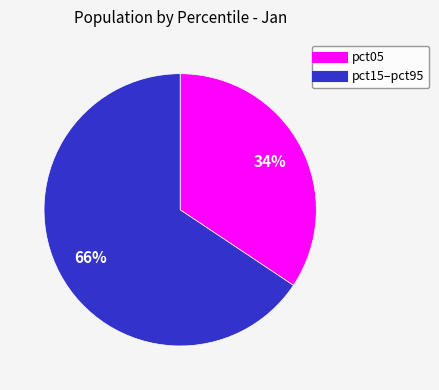

Is there a majority slice in this chart?

Yes